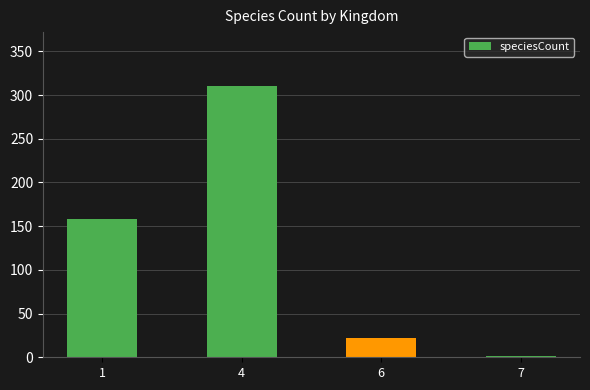

Between 6 and 4, which is larger?

4